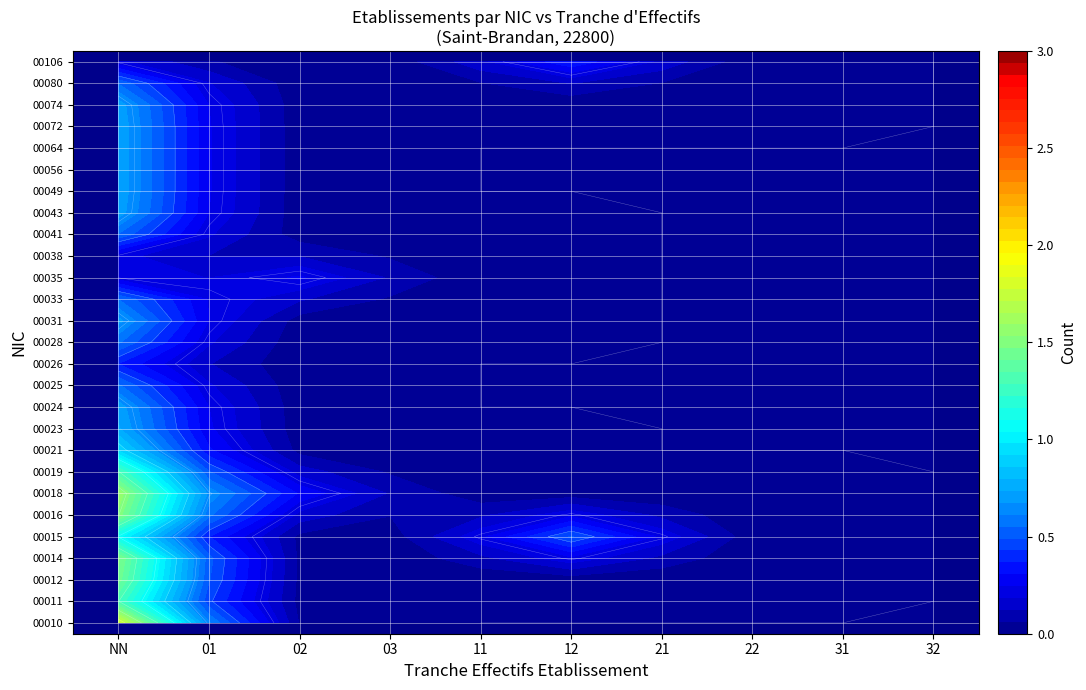

What is the sum of all 00041 values?

1